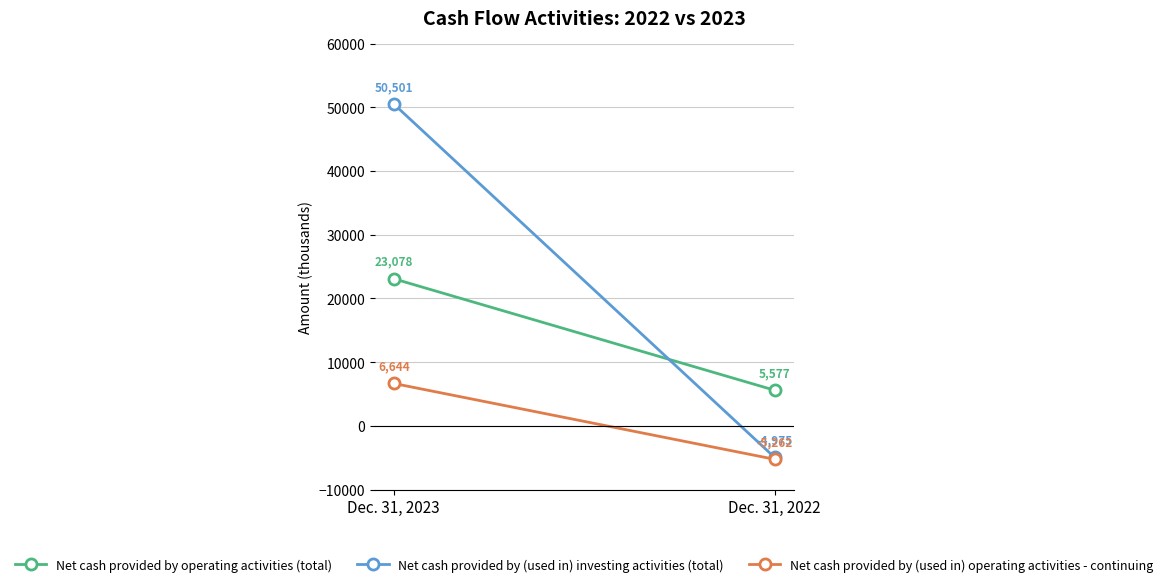

How many data points does each series have?

2